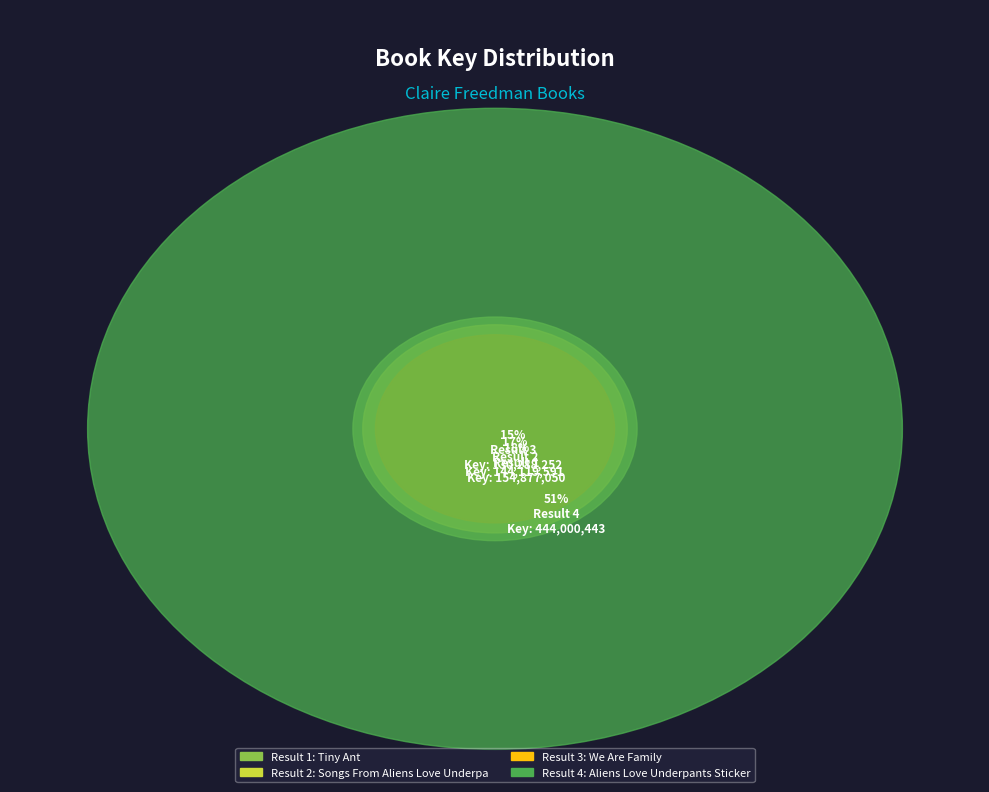

Between Songs From Aliens Love Underpants and Tiny Ant, which is larger?

Tiny Ant